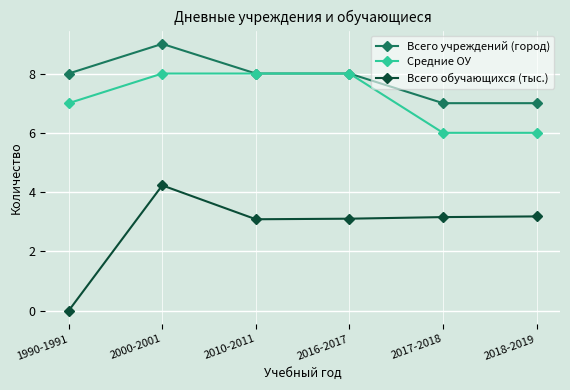

Between 2016-2017 and 2017-2018, which series saw the biggest shift?

Средние ОУ